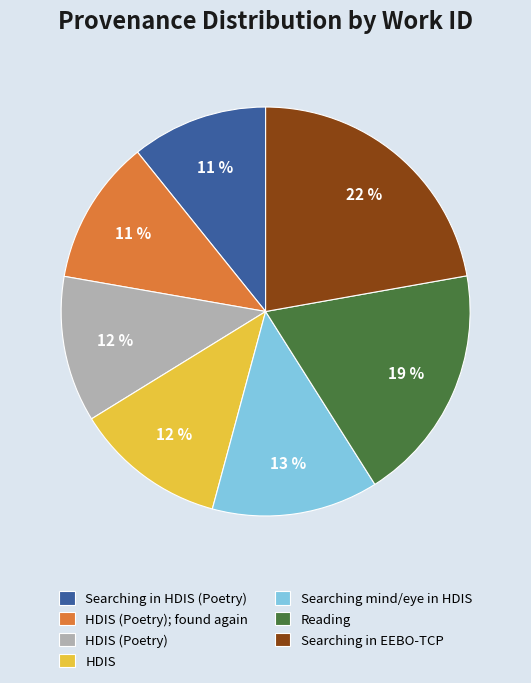

To the nearest percent, what percentage of the pie is Reading?

19%